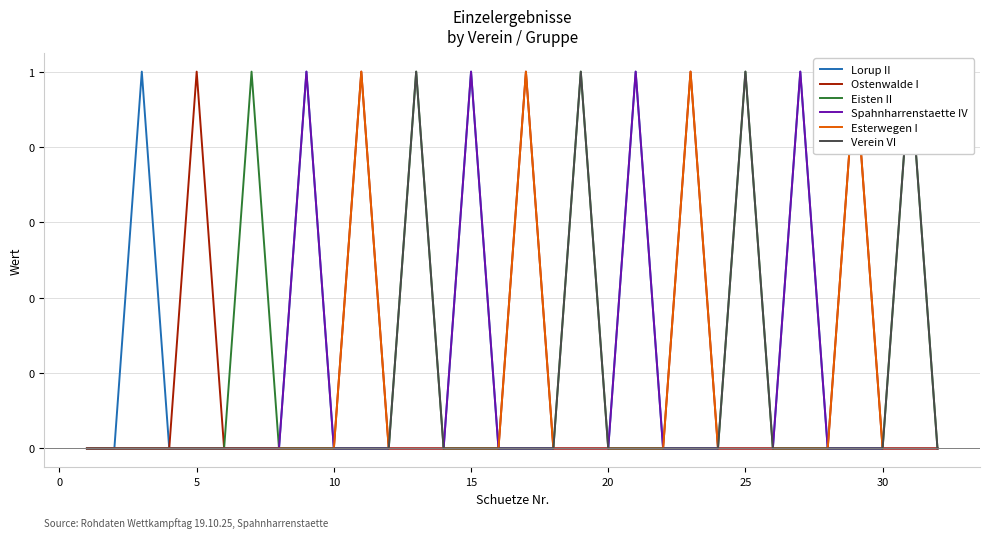

What is the difference between the maximum and minimum values in the Eisten II series?

1